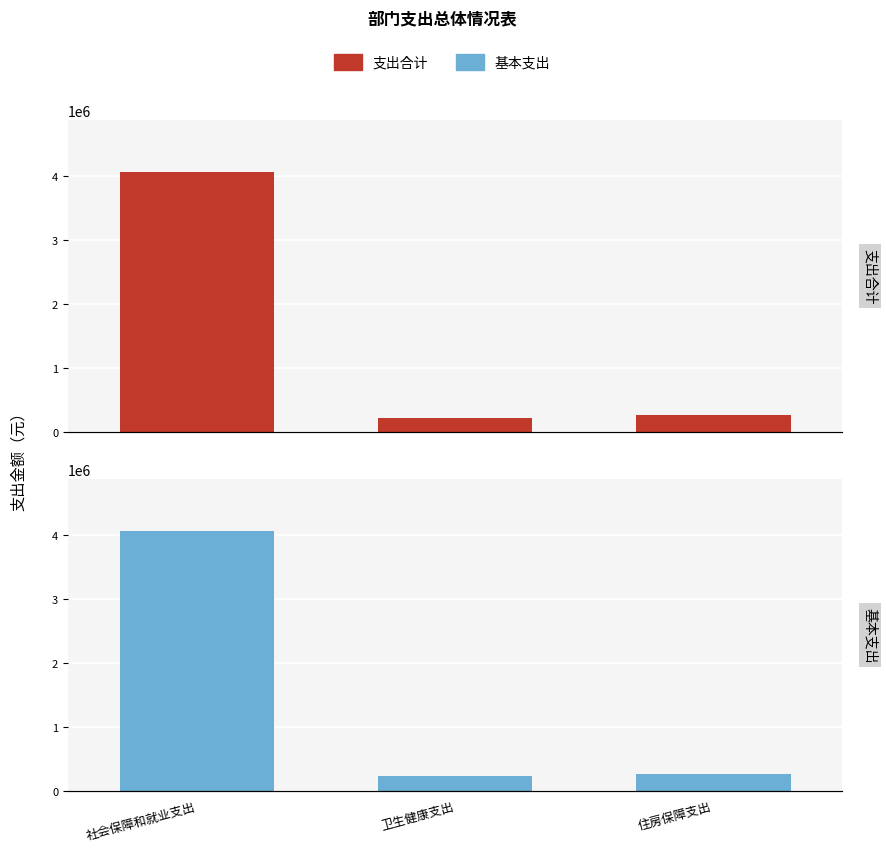

What are all the series names shown in the legend?

支出合计, 基本支出